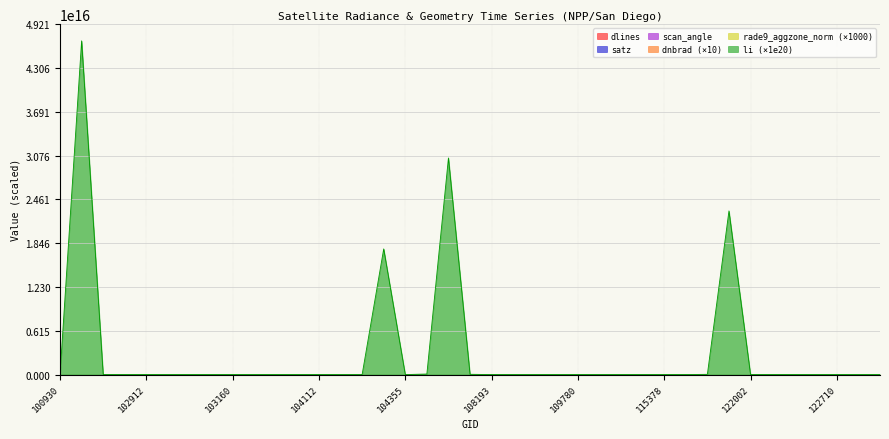

At which category is the sum across all series the highest?

102551